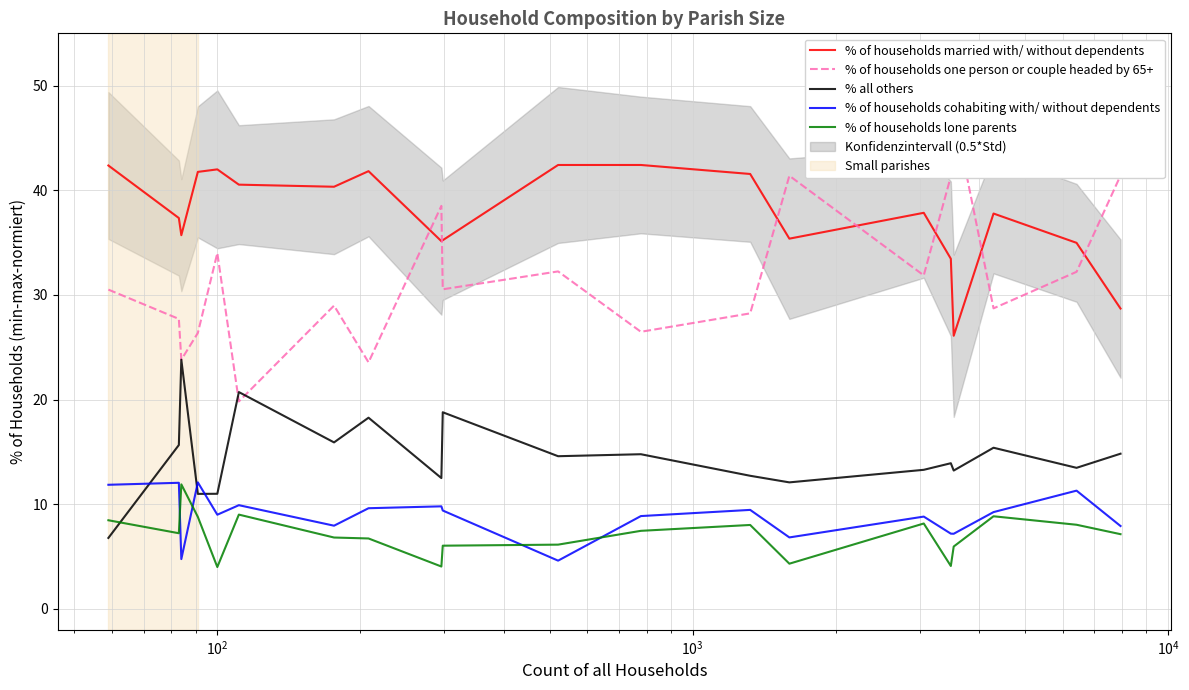

What is the highest value of the % of households married with/ without dependents series?

42.4